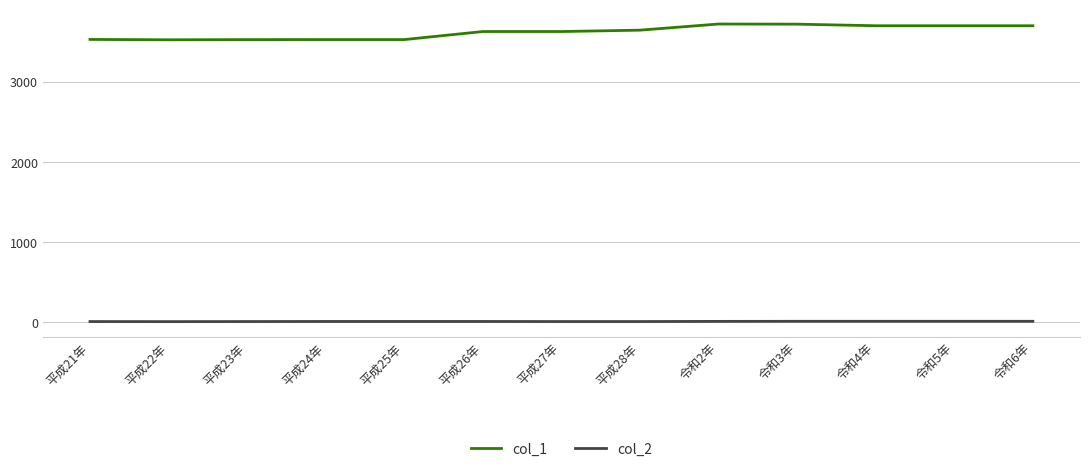

How many col_2 values are between 11 and 14?

12